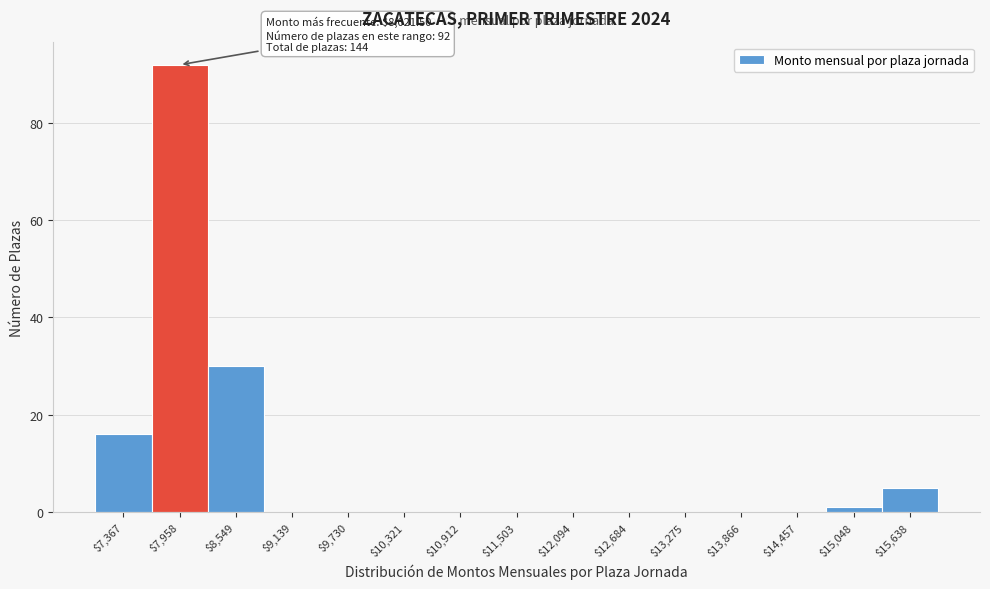

Is it true that the value at $9,139 is -45?

False